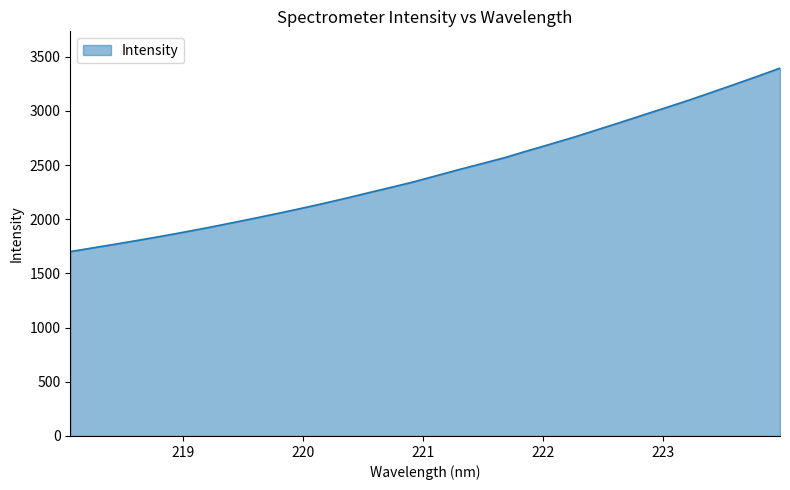

What is the difference between the maximum and minimum values?

1693.6